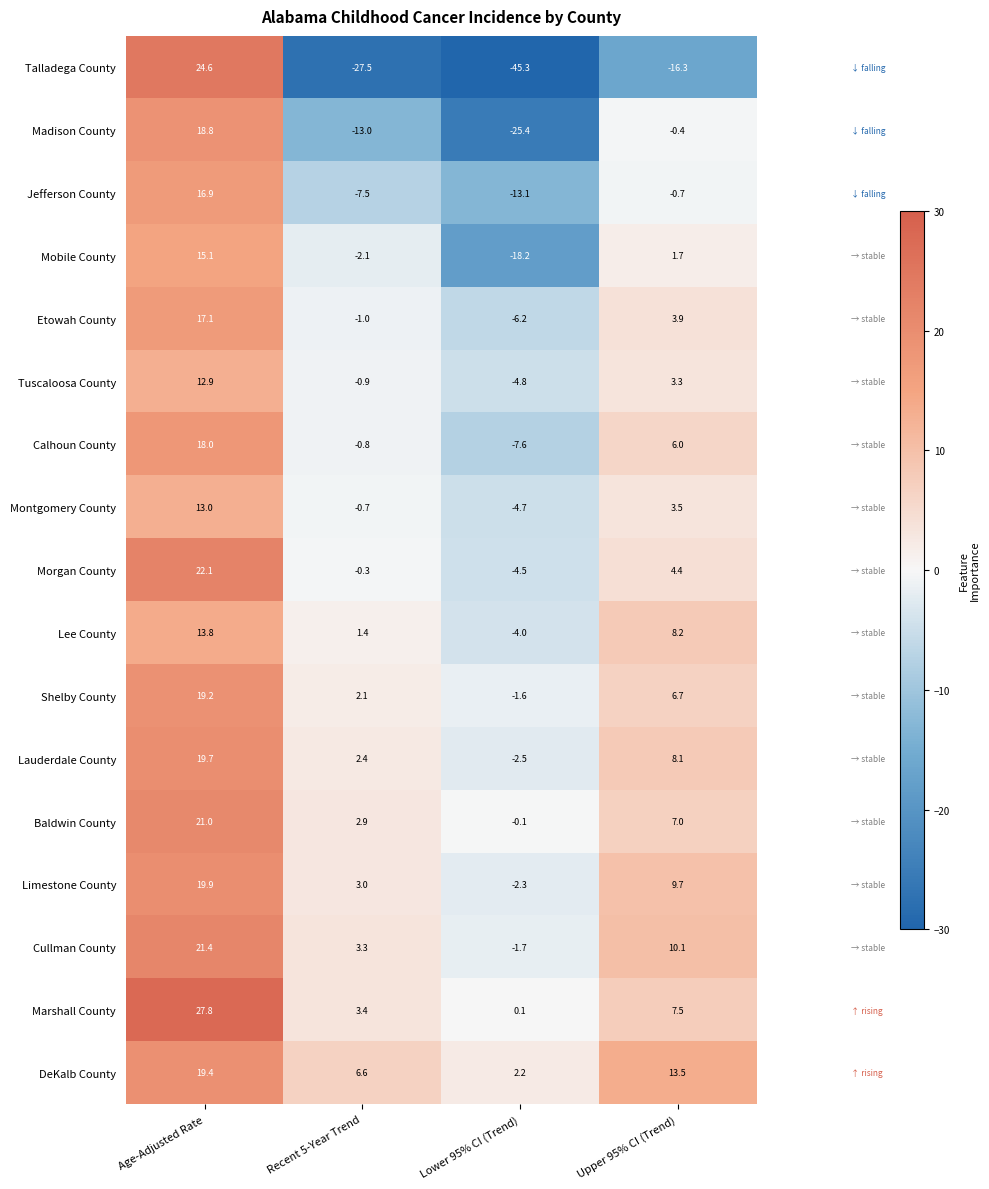

What is the difference between the maximum and minimum values in the Etowah County series?

23.3